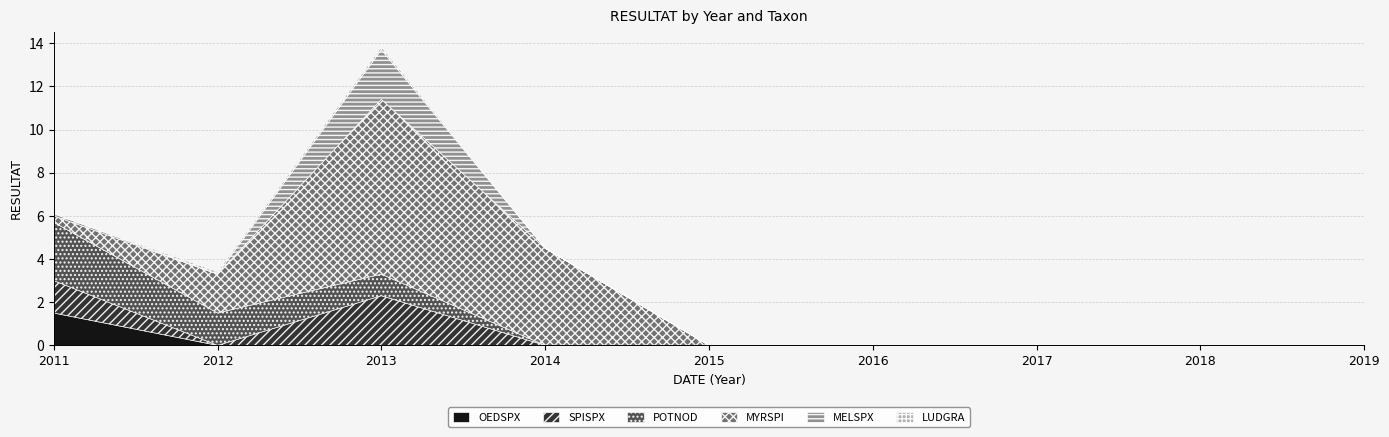

Does the chart display data point markers on the line(s)?

No